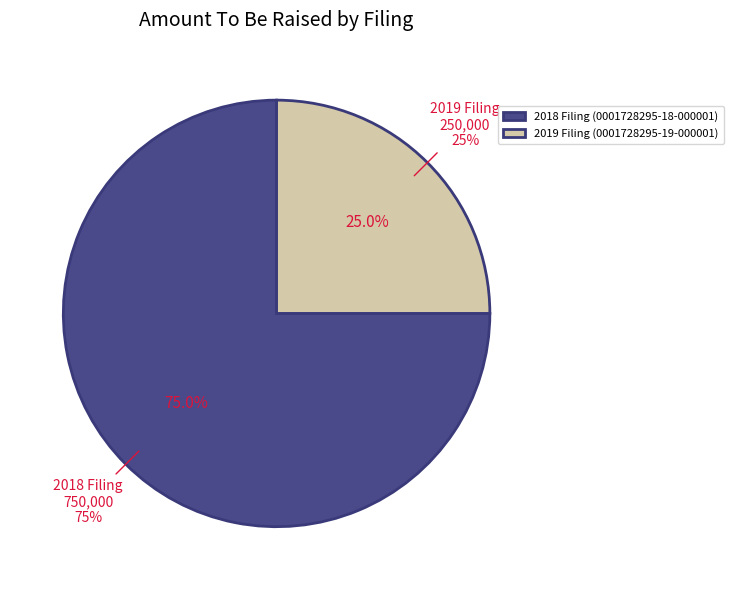

To the nearest percent, what portion does 0001728295-18-000001 represent?

75%